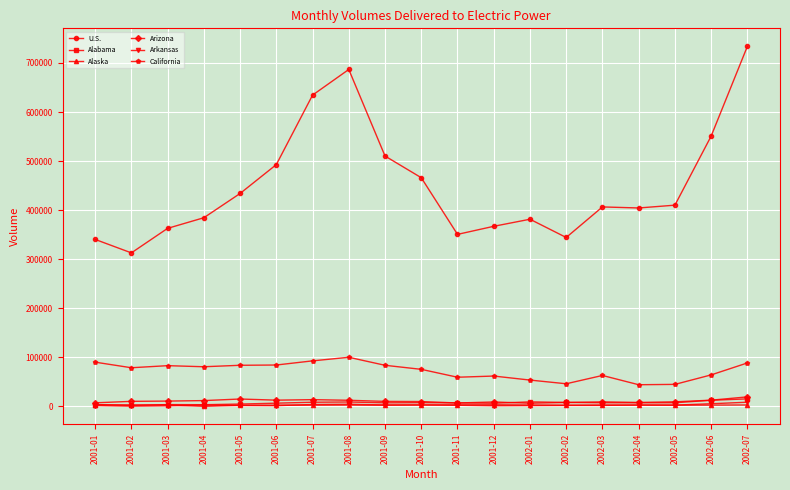

What position from the left is 2001-12?

12